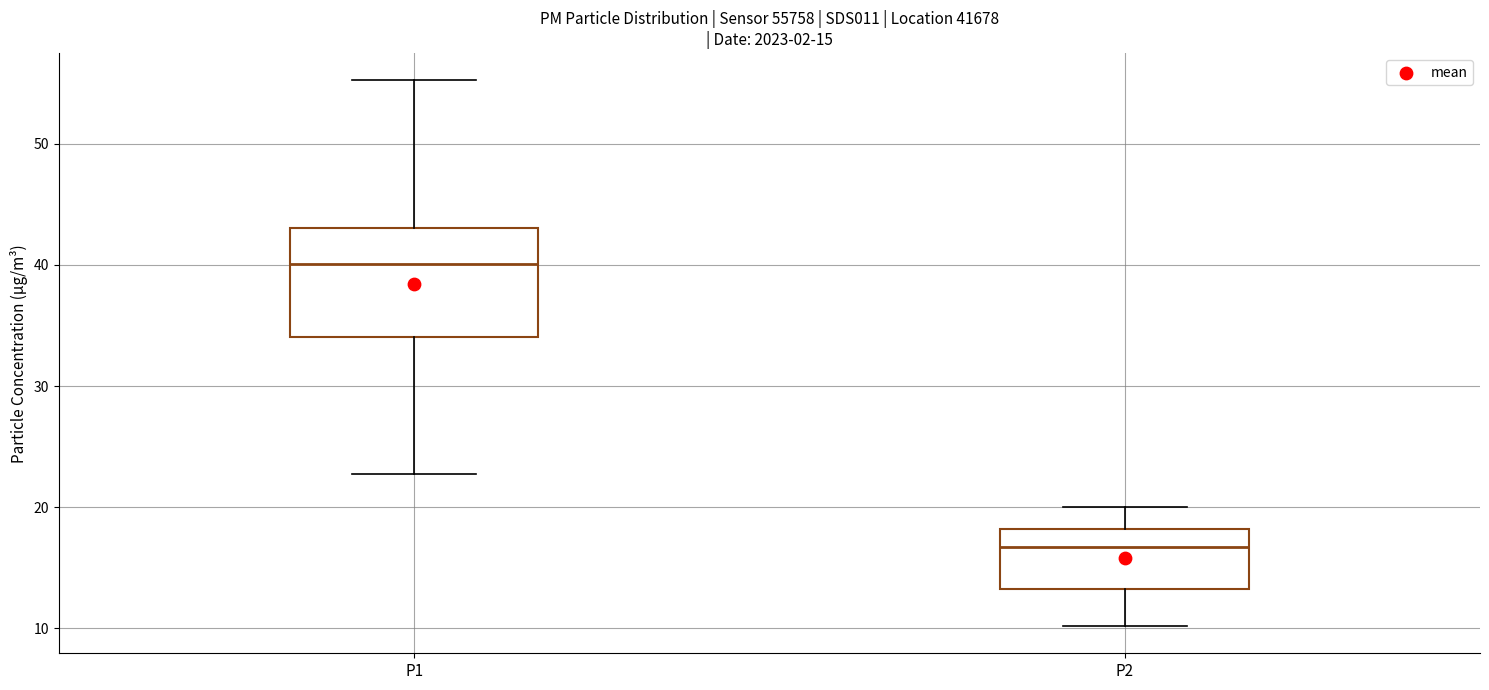

Which box is the tallest, from its lower edge to its upper edge?

P1